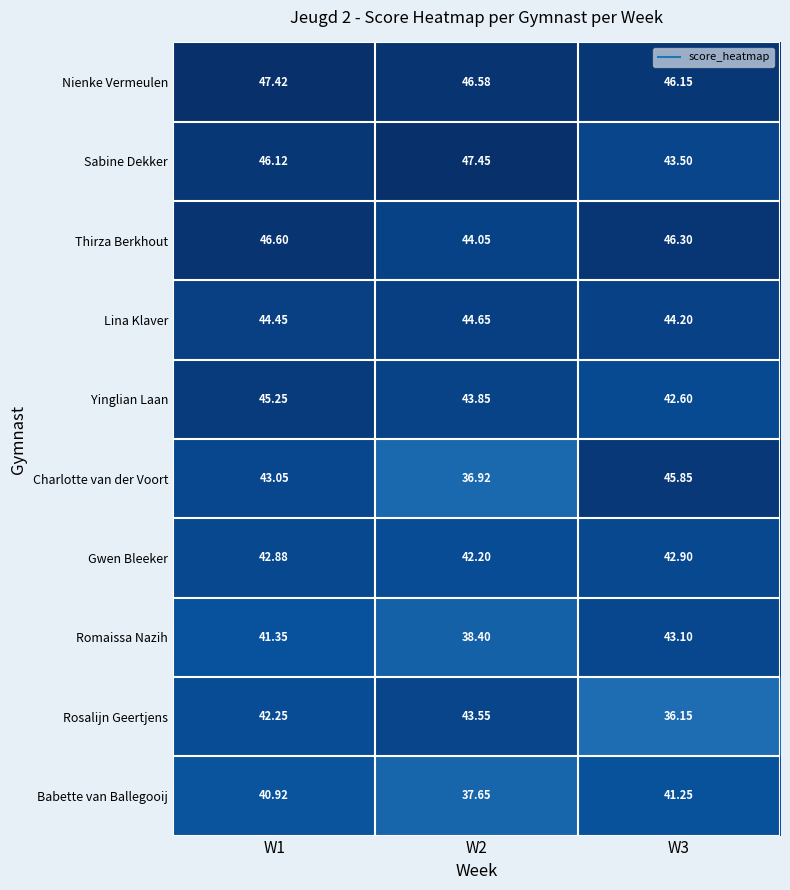

Which series has the largest range (max minus min)?

Charlotte van der Voort